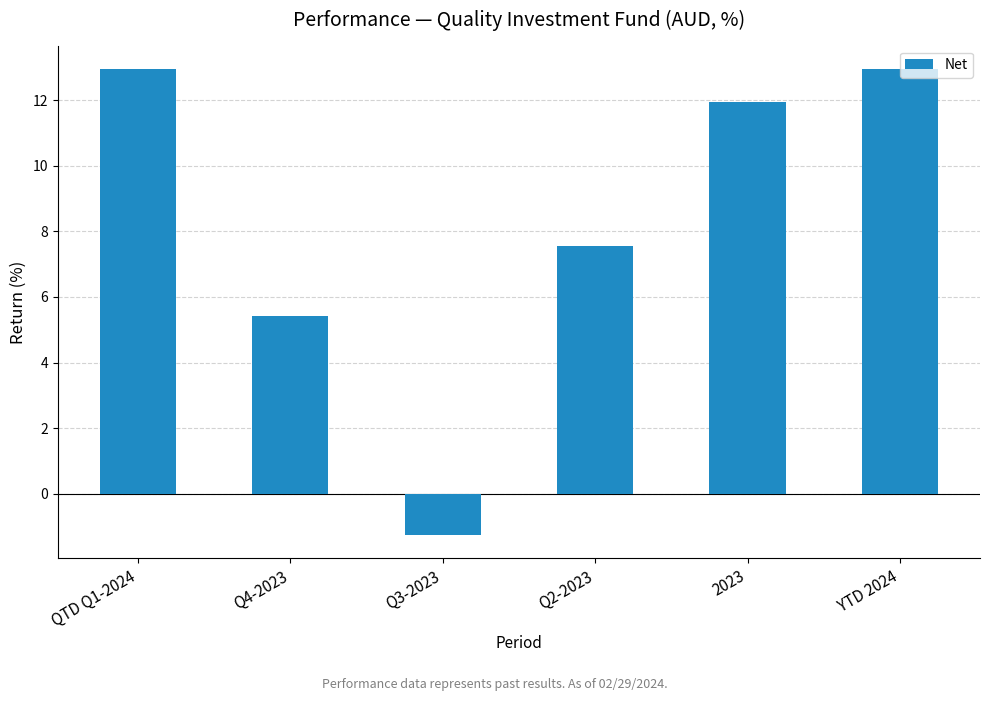

Which label corresponds to the smallest value in the chart?

Q3-2023